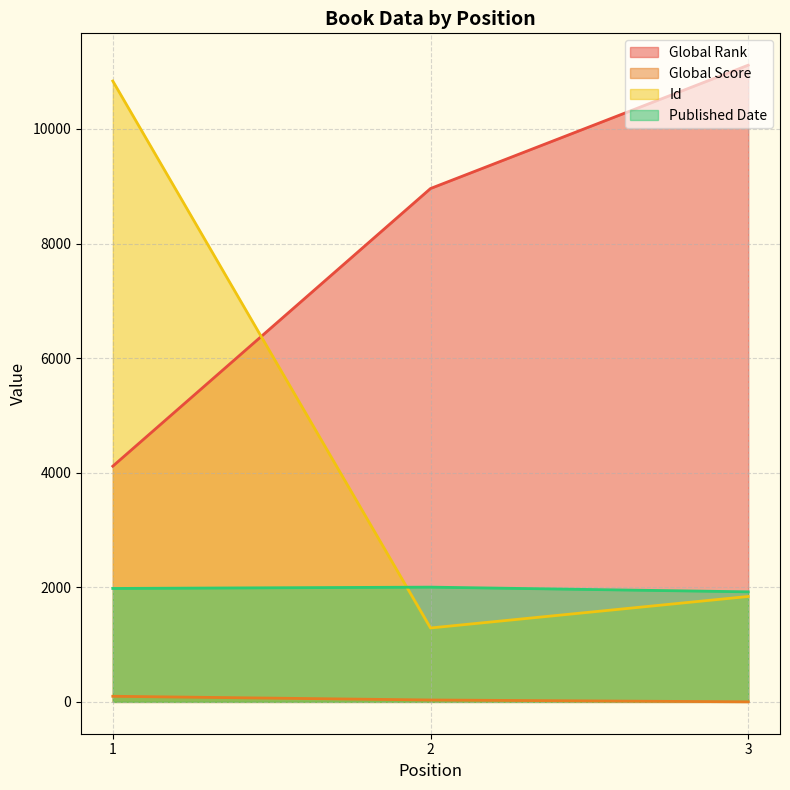

The value of Global Score at 1 is 157. True or false?

False